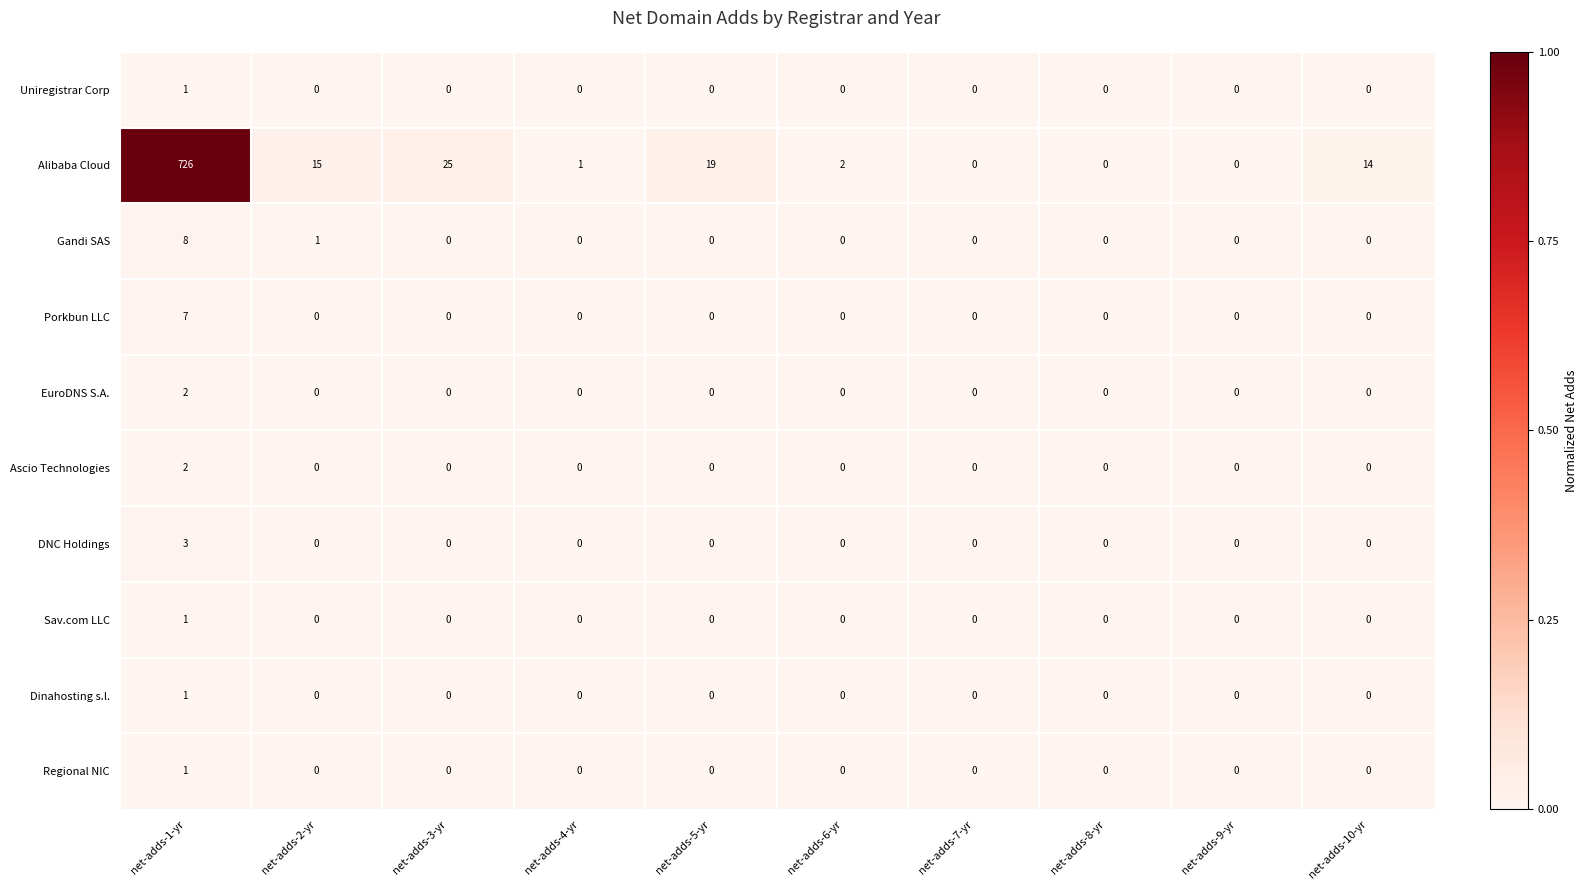

How many categories are shown in the chart?

10